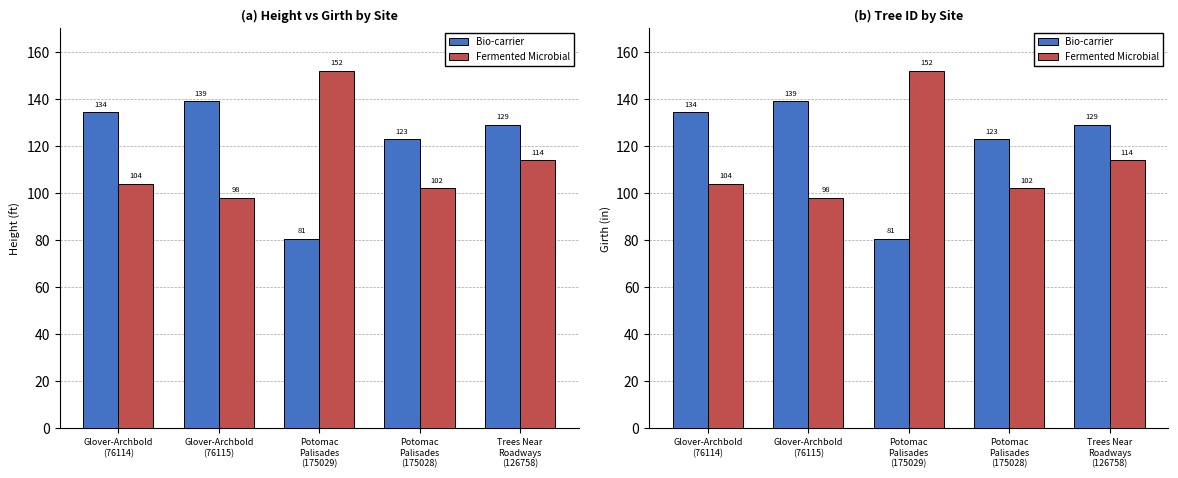

Reading right to left, extract all data points from this chart.

Bio-carrier: Trees Near
Roadways
(126758)=129.0	Potomac
Palisades
(175028)=122.8	Potomac
Palisades
(175029)=80.6	Glover-Archbold
(76115)=139.0	Glover-Archbold
(76114)=134.4
Fermented Microbial: Trees Near
Roadways
(126758)=114.0	Potomac
Palisades
(175028)=102.0	Potomac
Palisades
(175029)=152.0	Glover-Archbold
(76115)=98.0	Glover-Archbold
(76114)=104.0